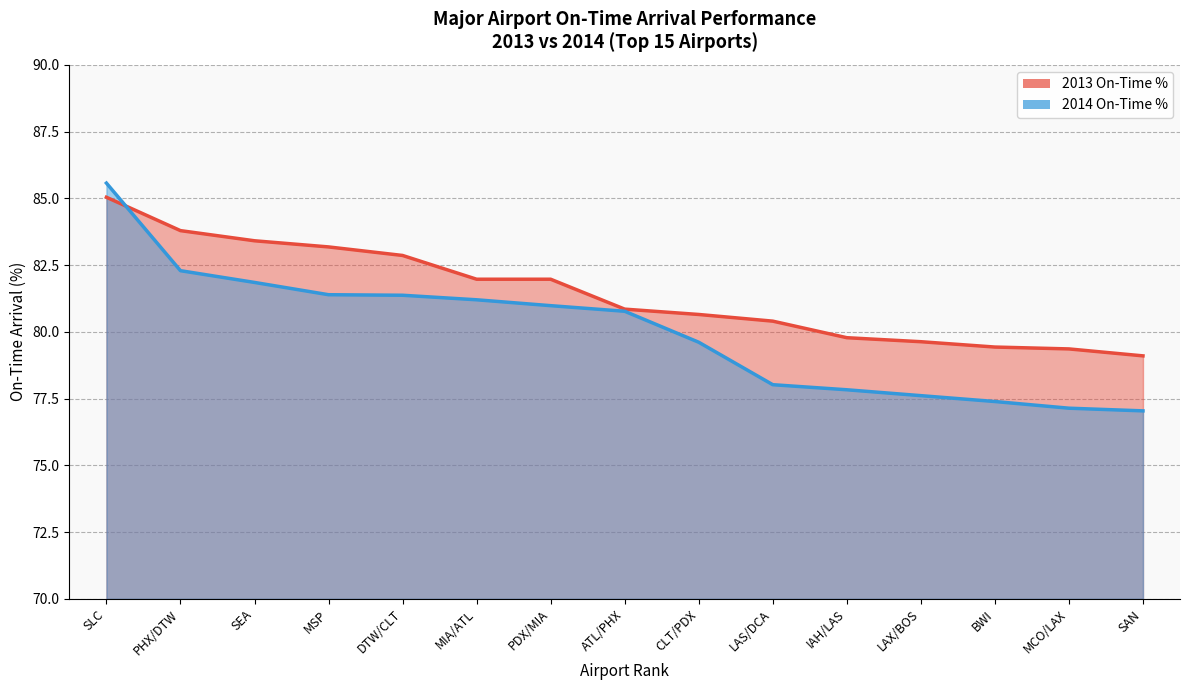

What is the label of the 5th point from the left?

DTW/CLT